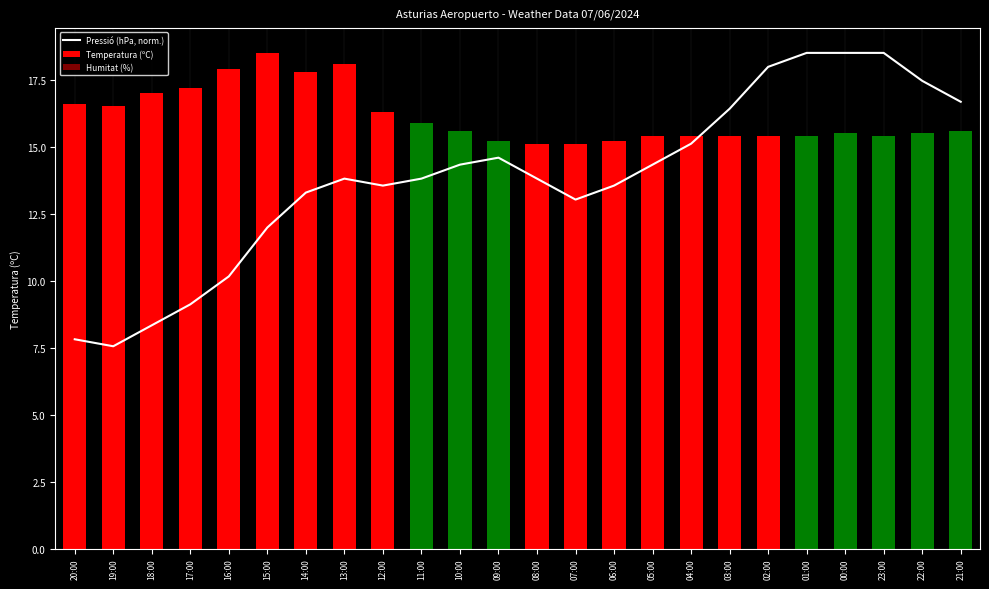

Is it true that Pressió (hPa, norm.) equals 18.5 at 01:00?

True